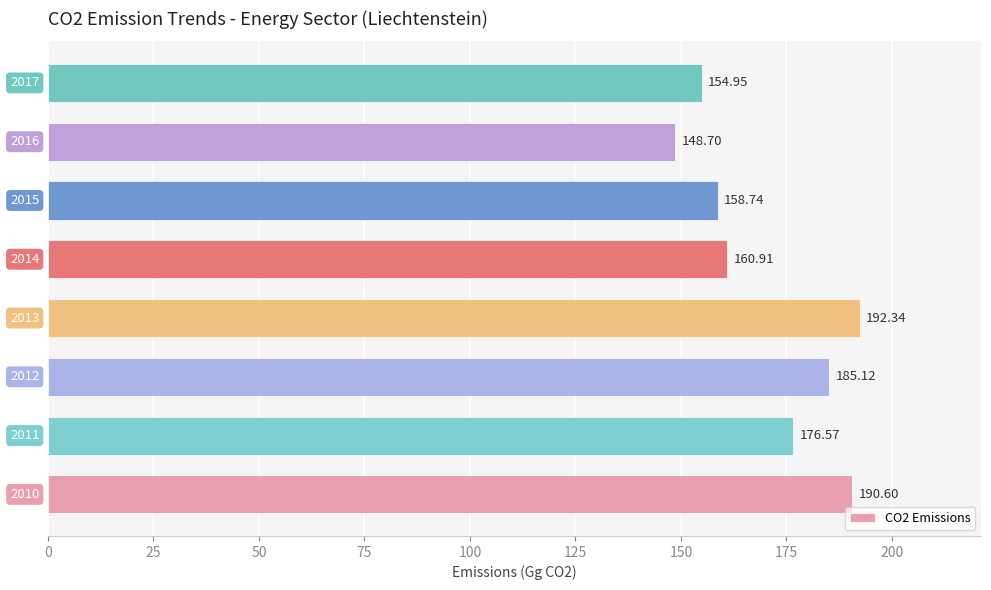

Count the number of categories in the chart.

8